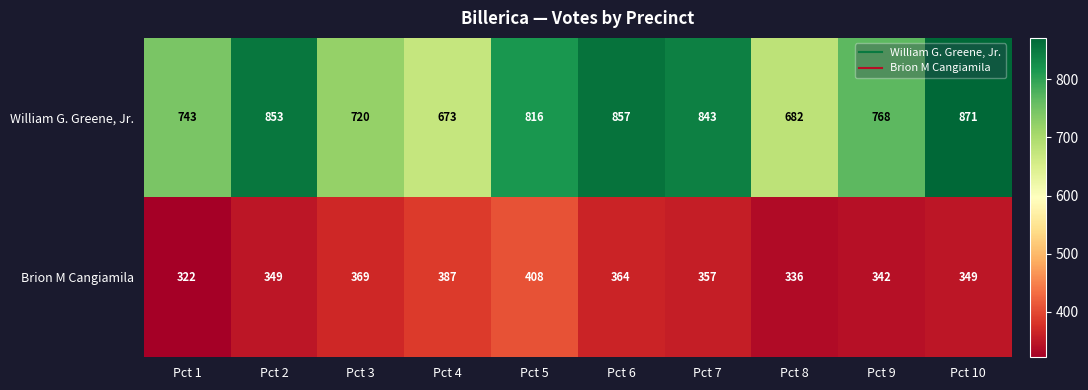

What is the difference between the maximum and minimum values in the William G. Greene, Jr. series?

198